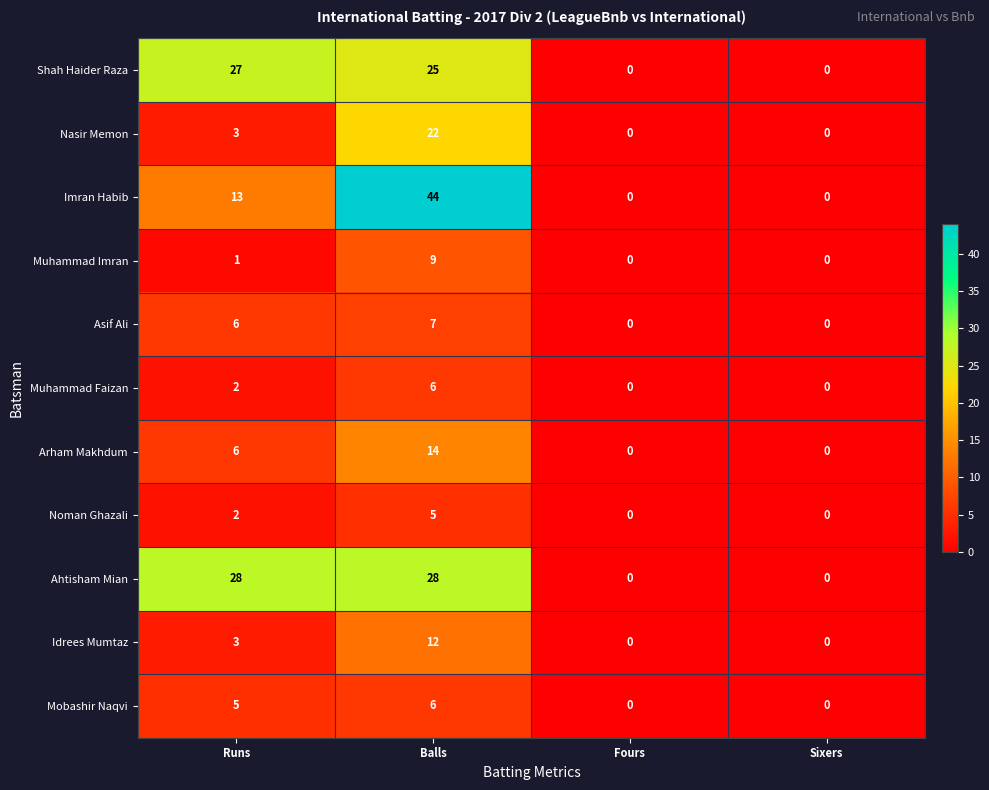

True or false: Idrees Mumtaz has a value of 1 at Runs.

False